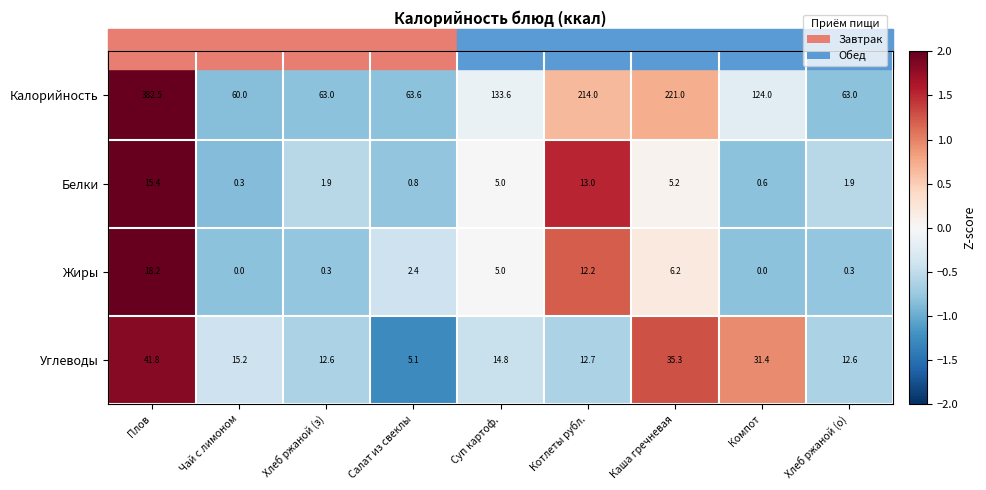

At Плов, list the series in order from largest to smallest.

Калорийность, Углеводы, Жиры, Белки